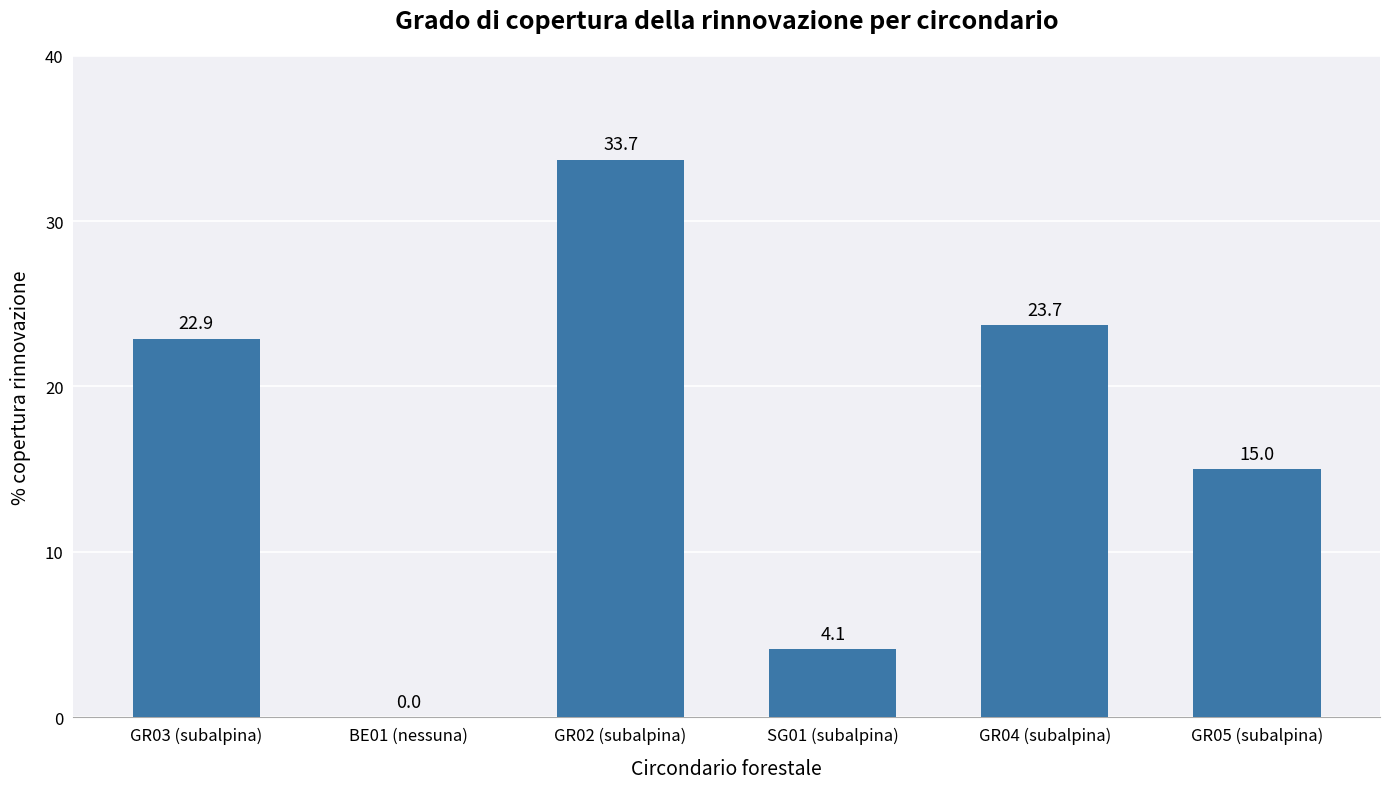

Where does the data first go above 22?

GR03 (subalpina)